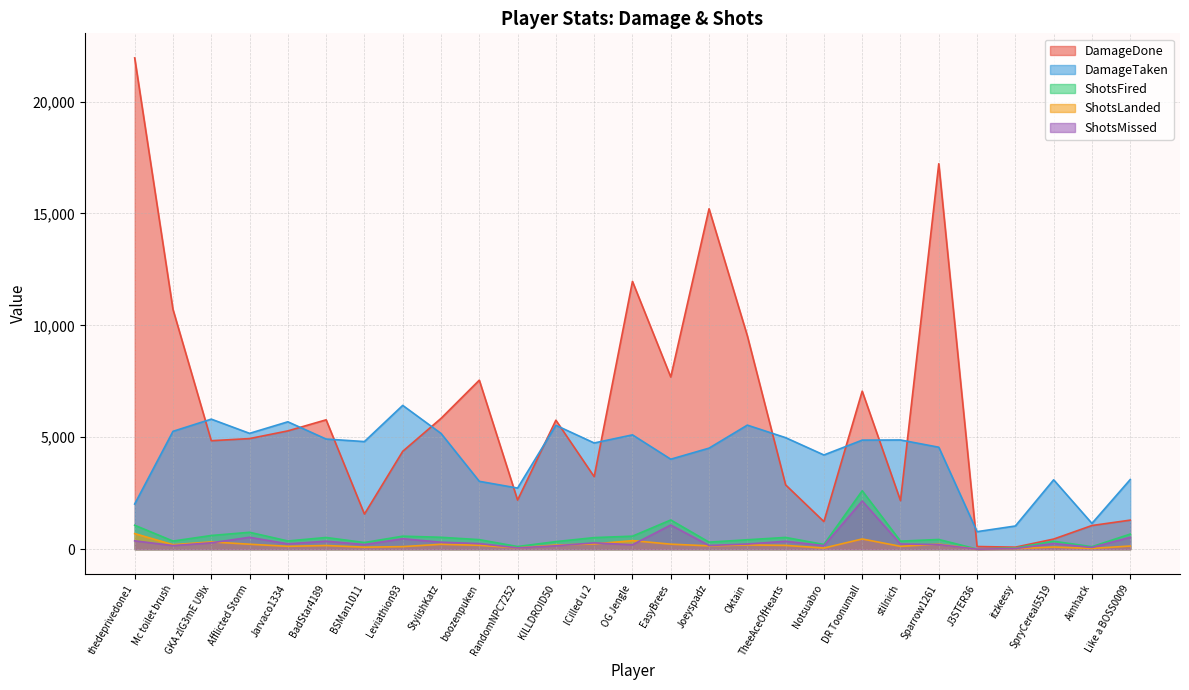

Which series has the widest spread of values?

DamageDone